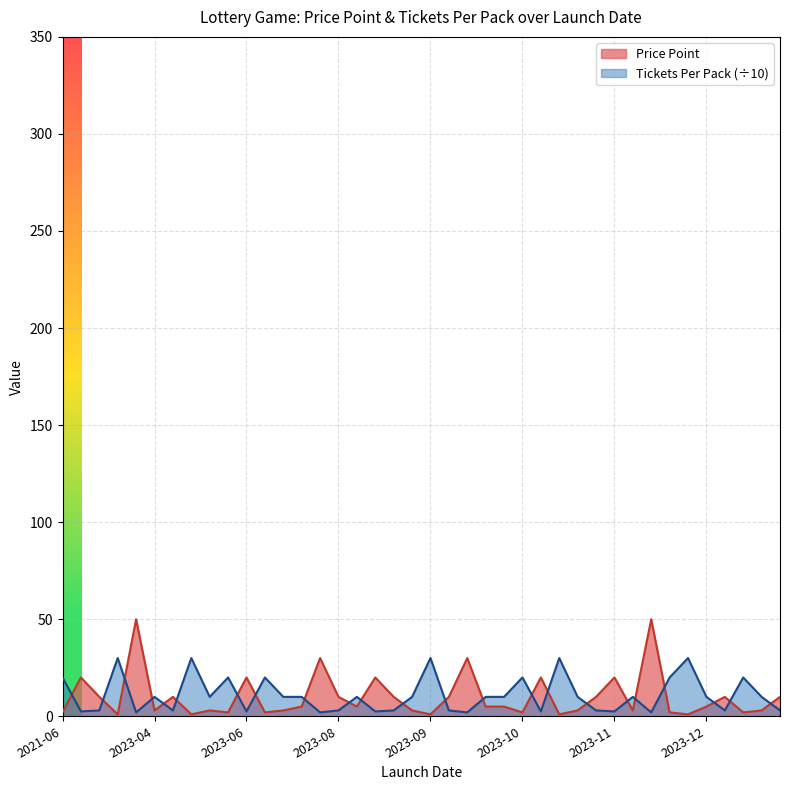

At how many categories does at least one series exceed 11?

20